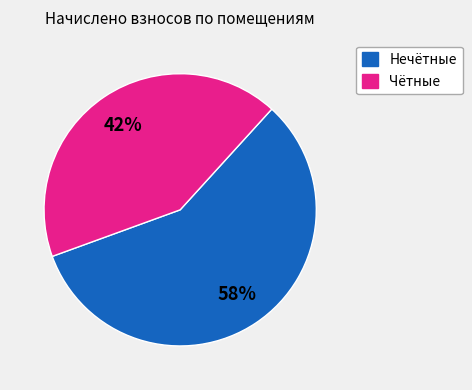

The Нечётные slice represents 58% of the pie. True or false?

True